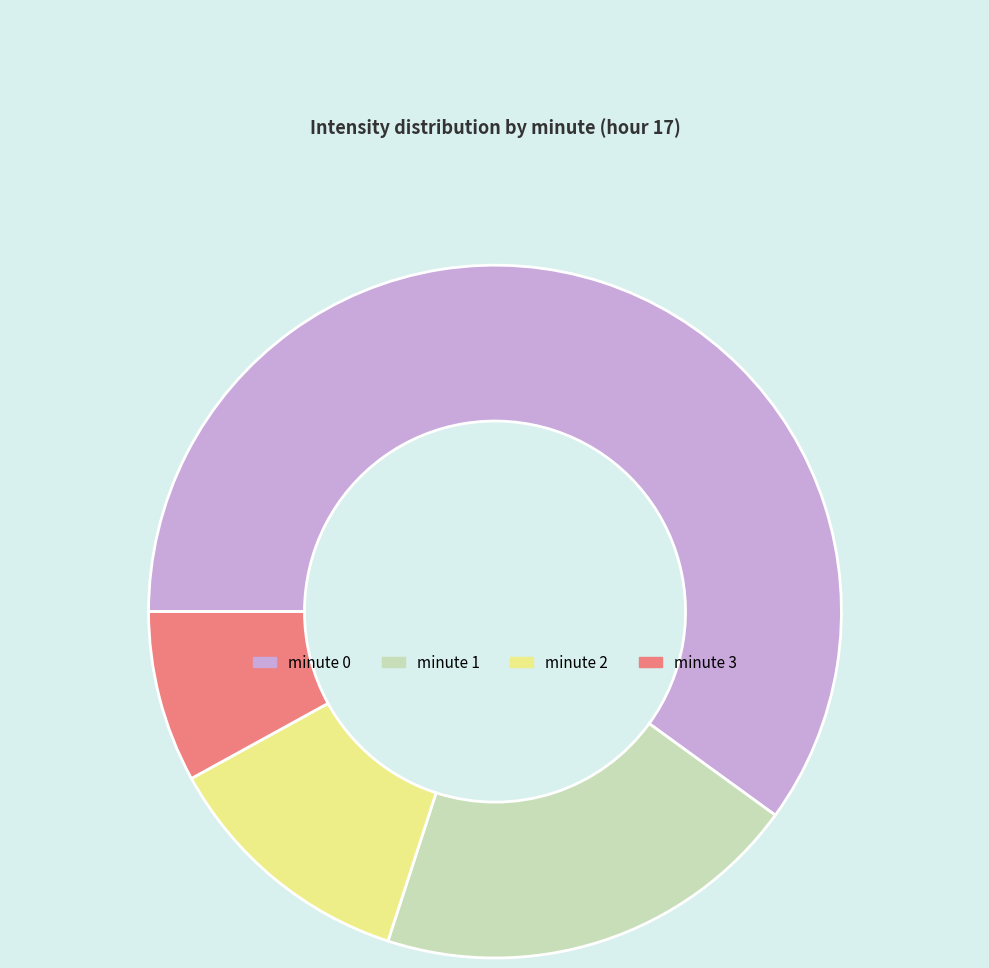

Between minute 2 and minute 1, which is larger?

minute 1